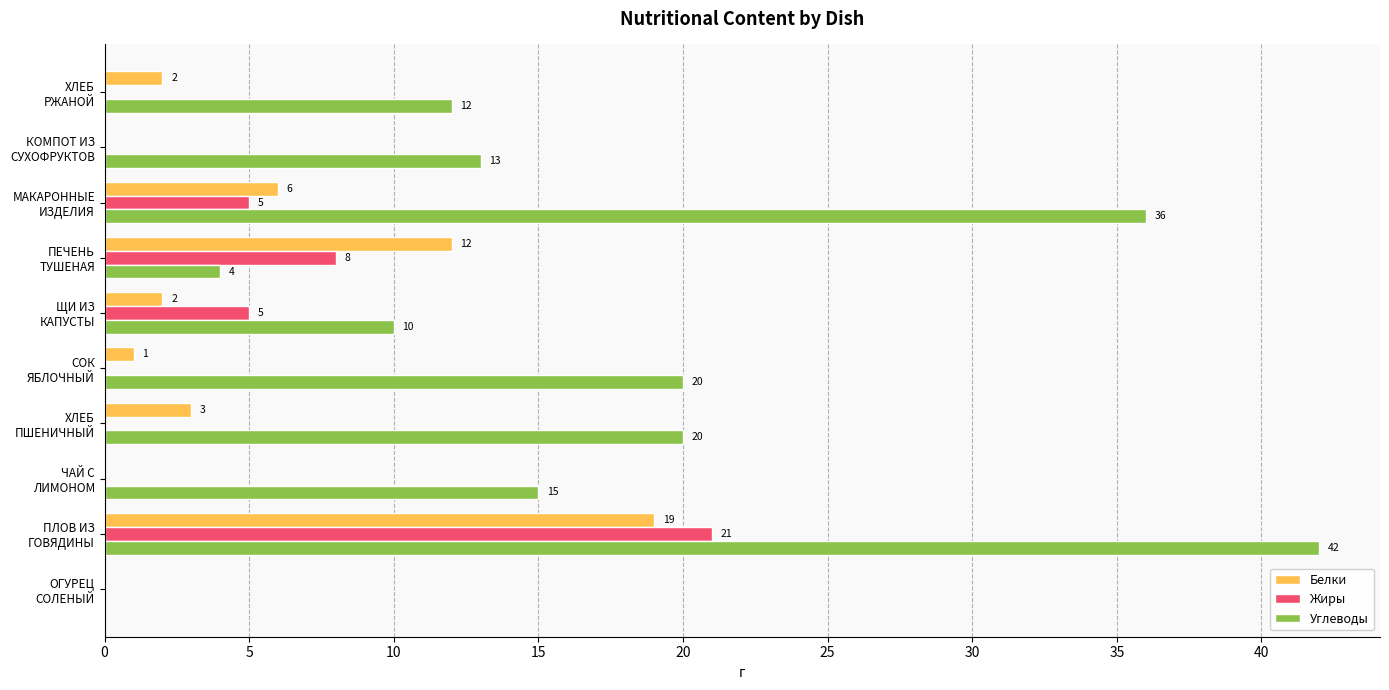

Count the number of data series in this chart.

3